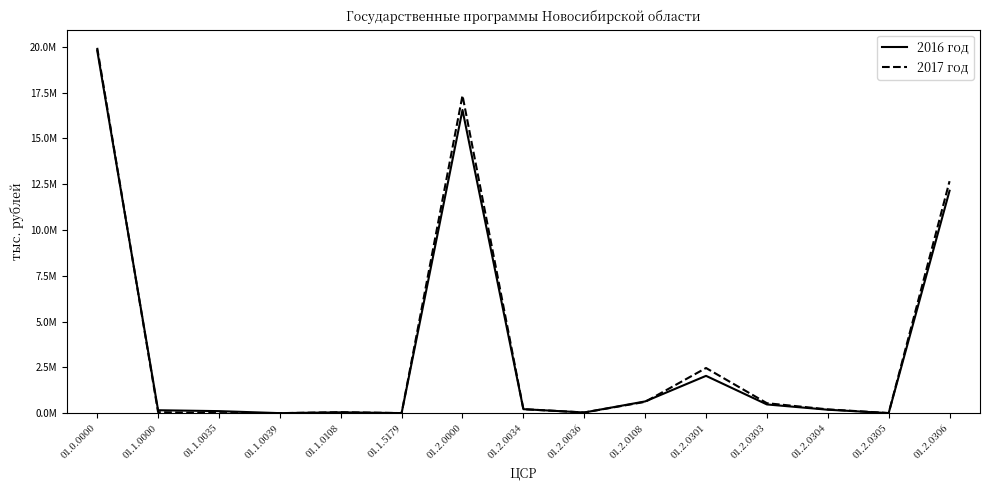

At which category is the sum across all series the highest?

01.0.0000